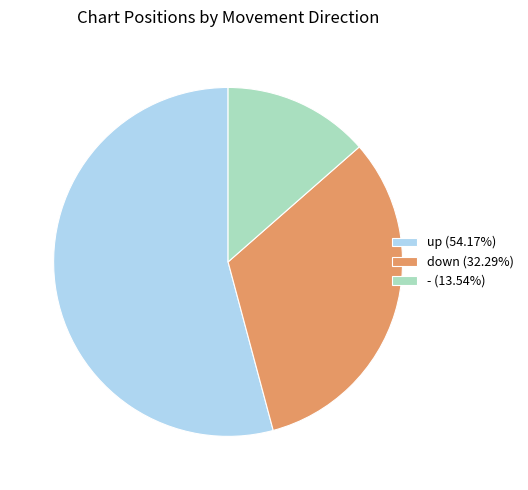

Which slice is the largest?

up